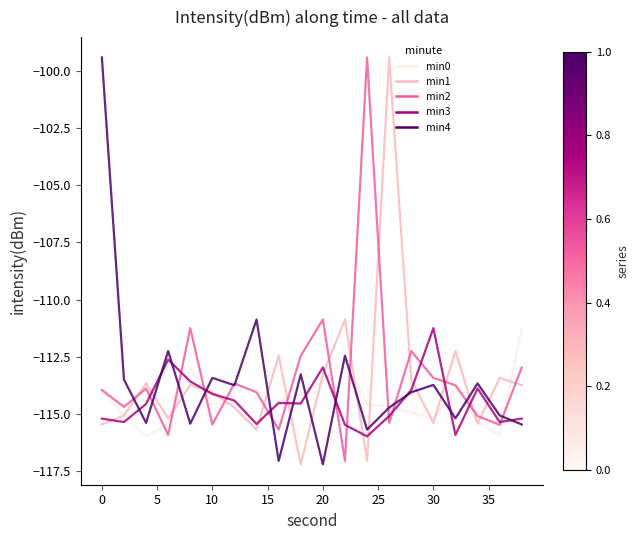

What is the minimum value shown in the chart?

-117.2